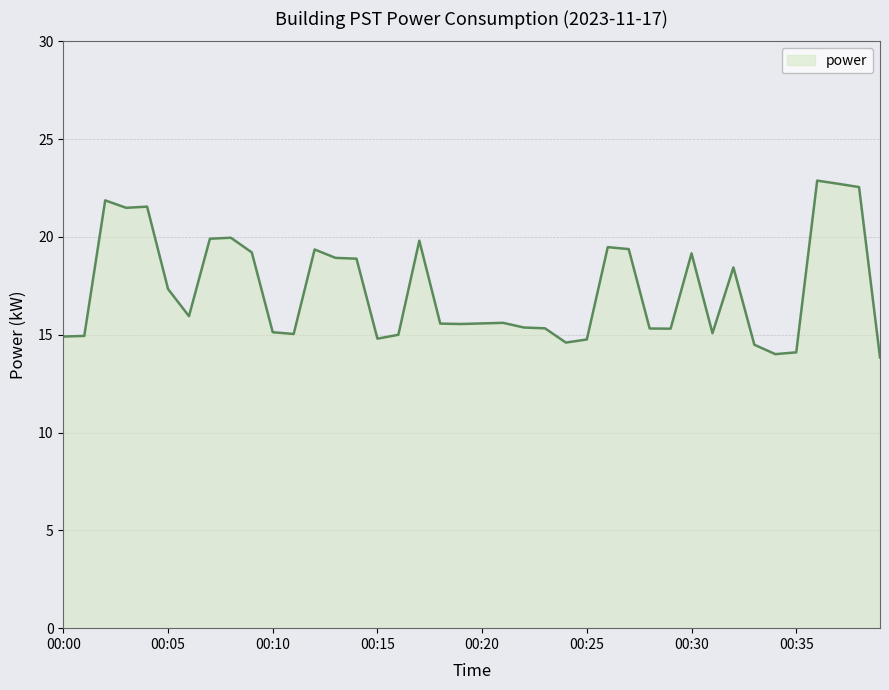

What is the greatest value displayed?

22.9